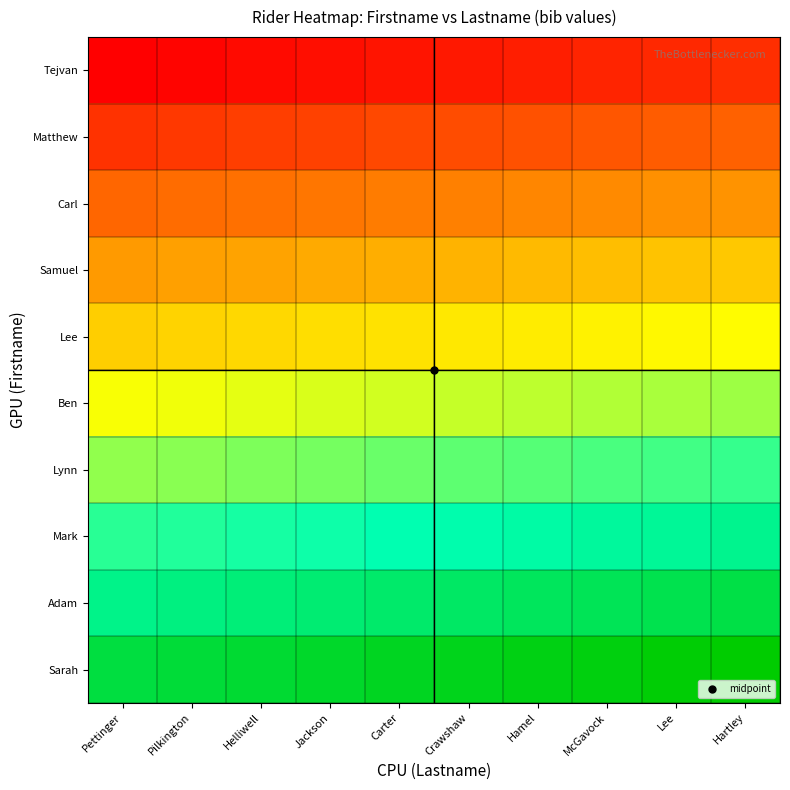

Which label corresponds to the smallest value in the chart?

Pettinger